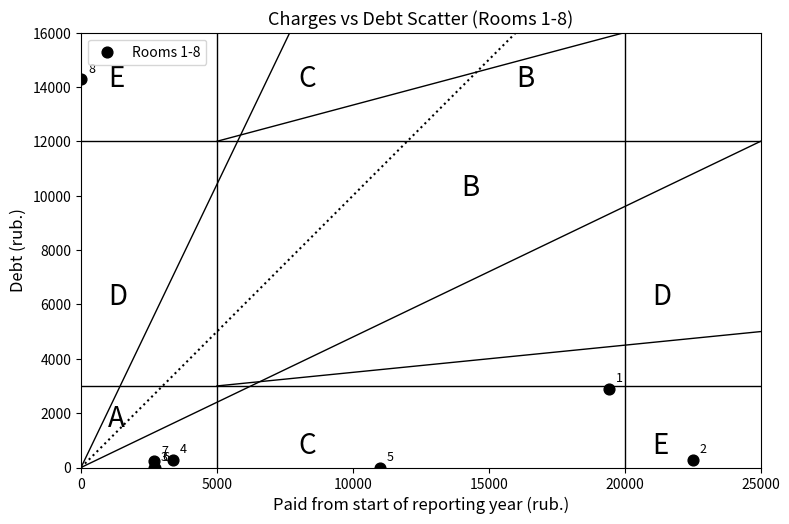

What Y value in the scatter plot is closest to 7138?

2893.1